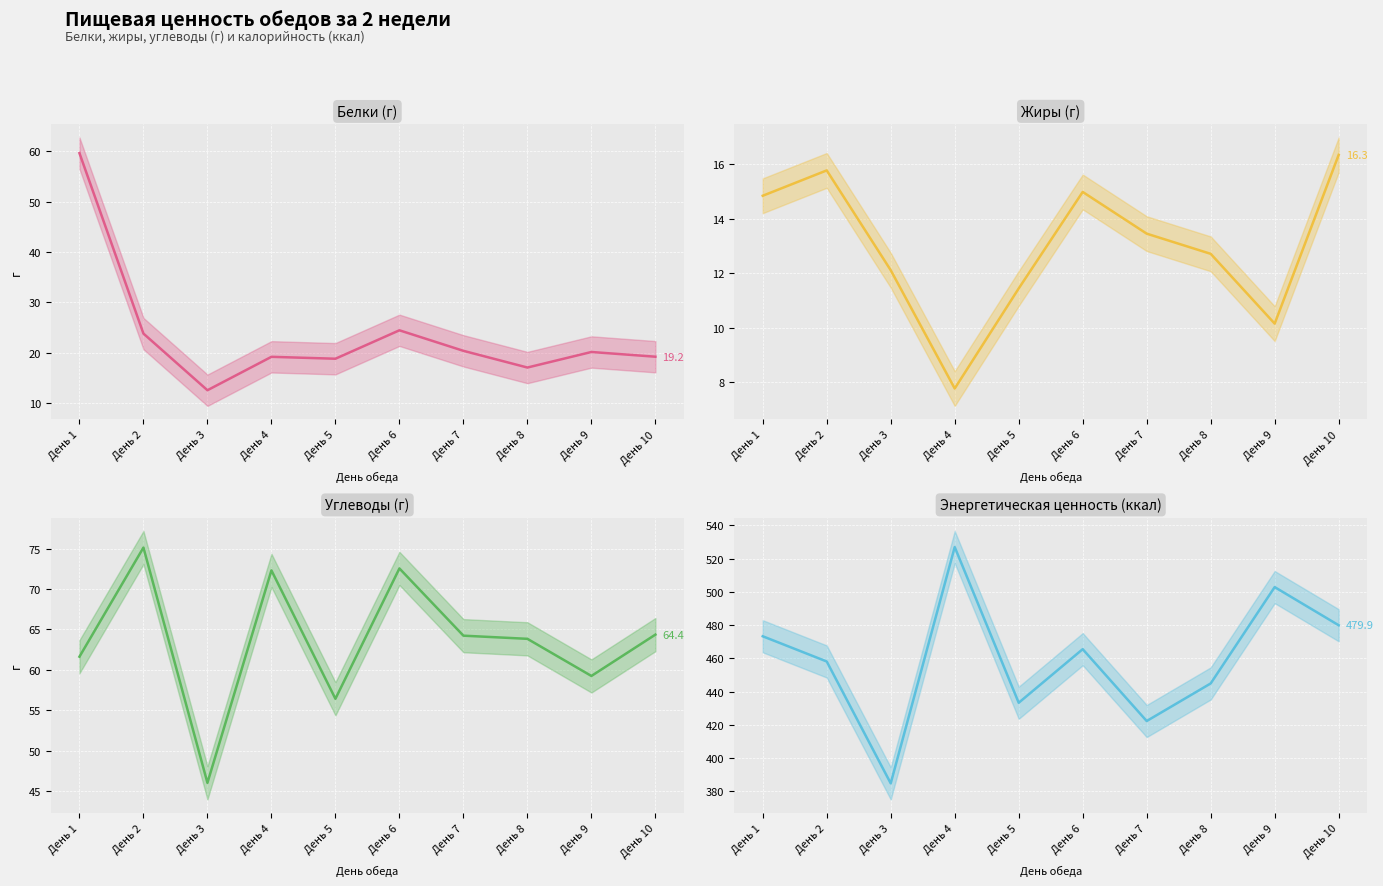

The value of углеводы at День 4 is 72.3. True or false?

True